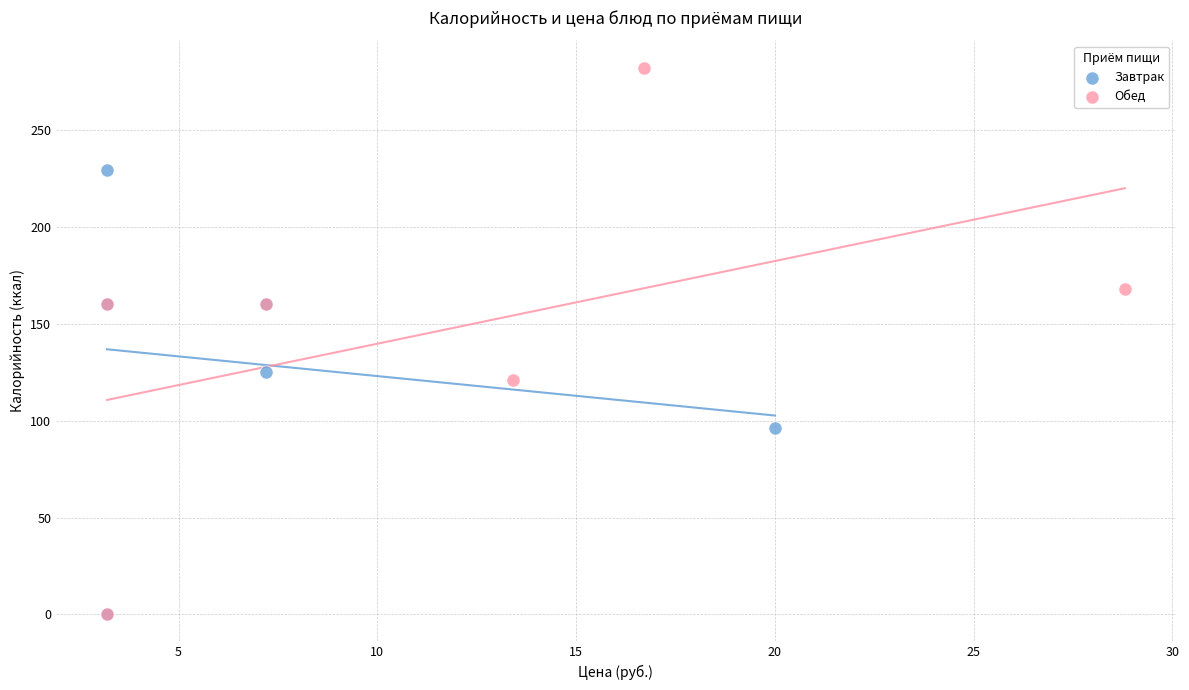

Which series has the largest Y range (max minus min)?

Обед